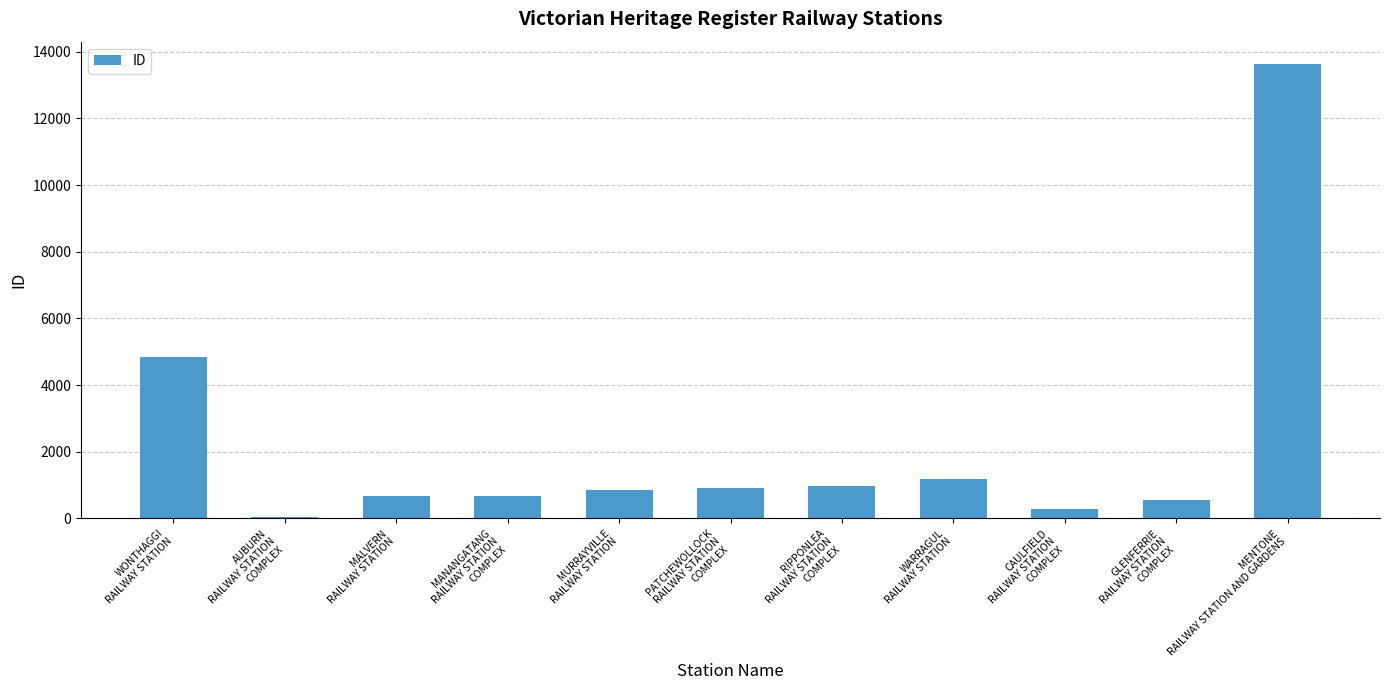

What is the greatest value displayed?

13620